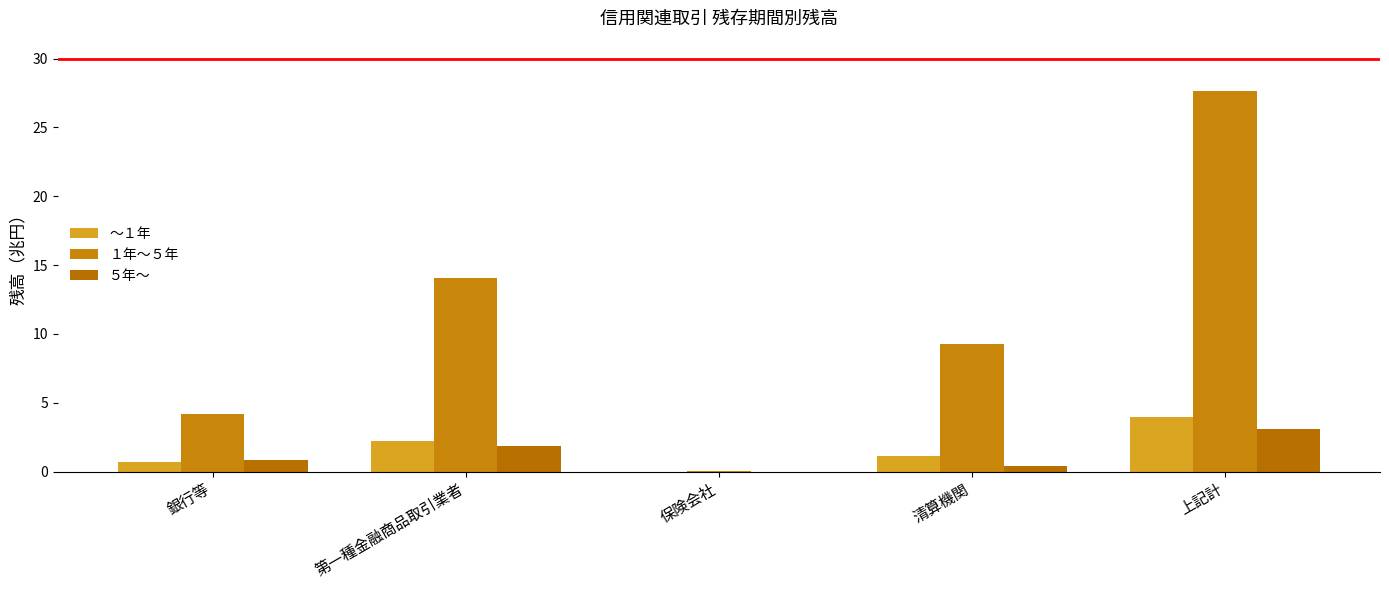

What is the difference between the highest and lowest values at 清算機関?

8.9